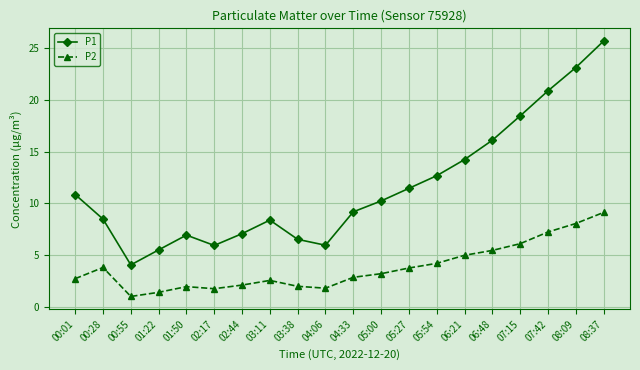

True or false: P1 and P2 cross at least once.

False